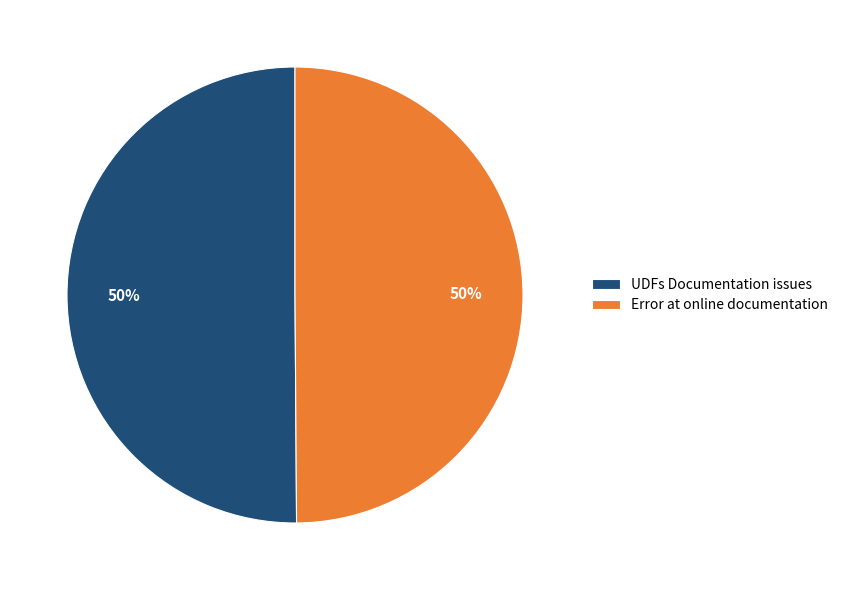

Is the sum of Error at online documentation and UDFs Documentation issues greater than half?

Yes